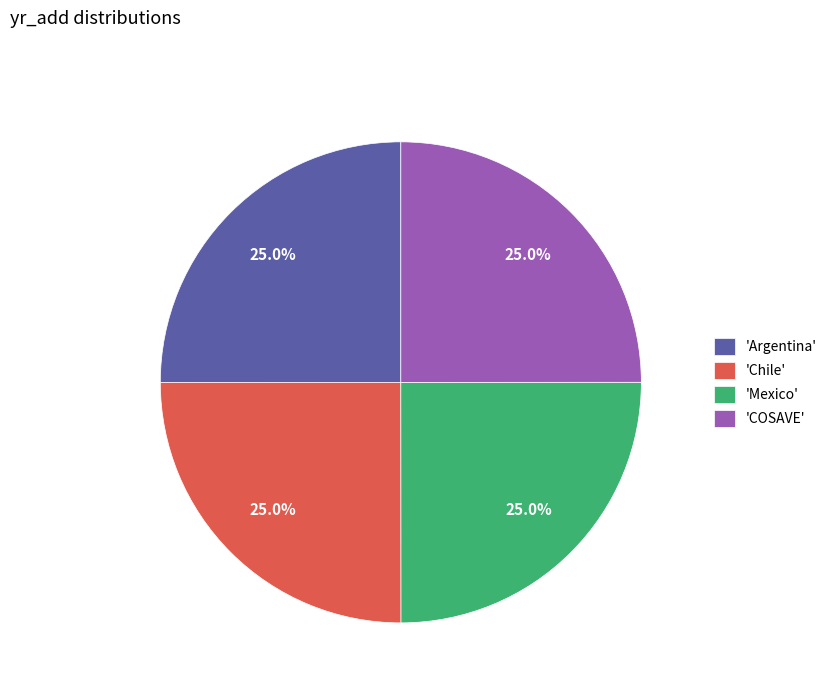

Approximately how many times larger is the value at 'Argentina' compared to 'COSAVE'?

1.0